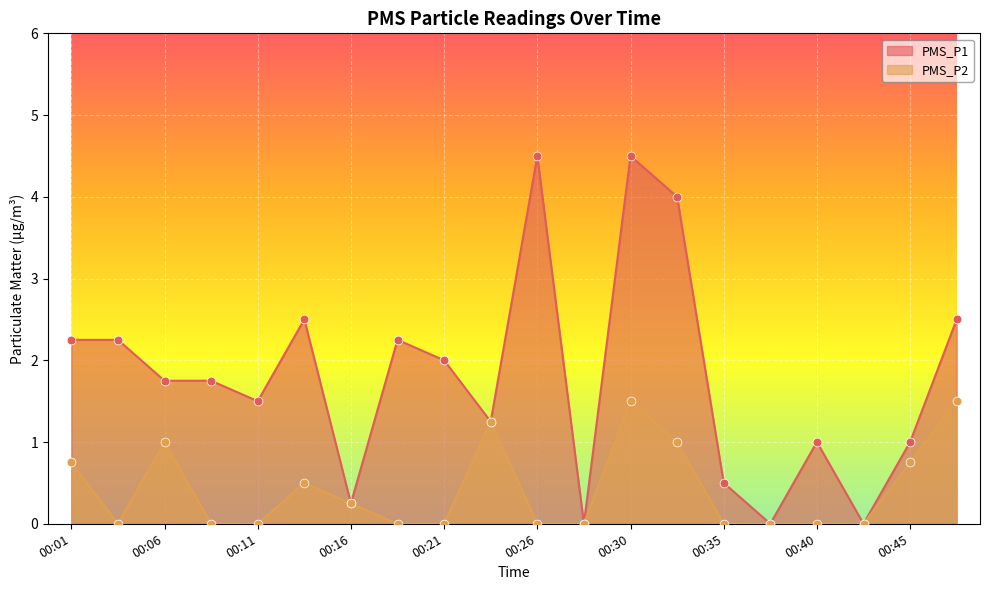

Which series has the widest spread of Y values?

PMS_P1